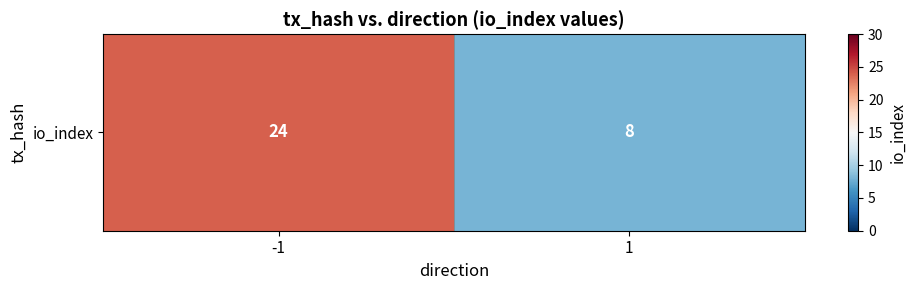

Between 1 and -1, which is larger?

-1